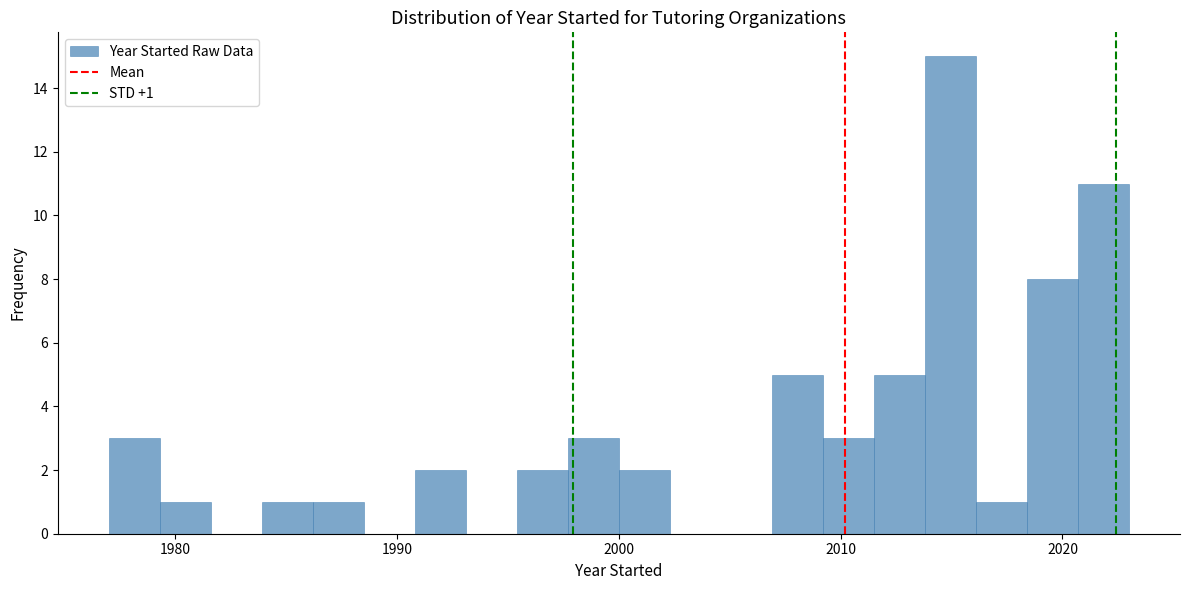

Read against the x-axis, roughly where is the centre of the tallest bar?

2015